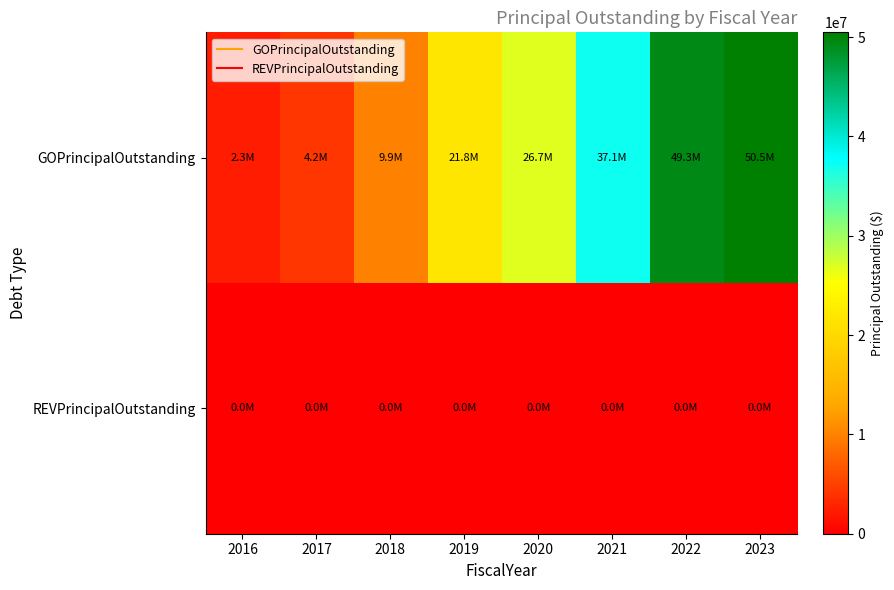

At which category is the sum across all series the highest?

2023